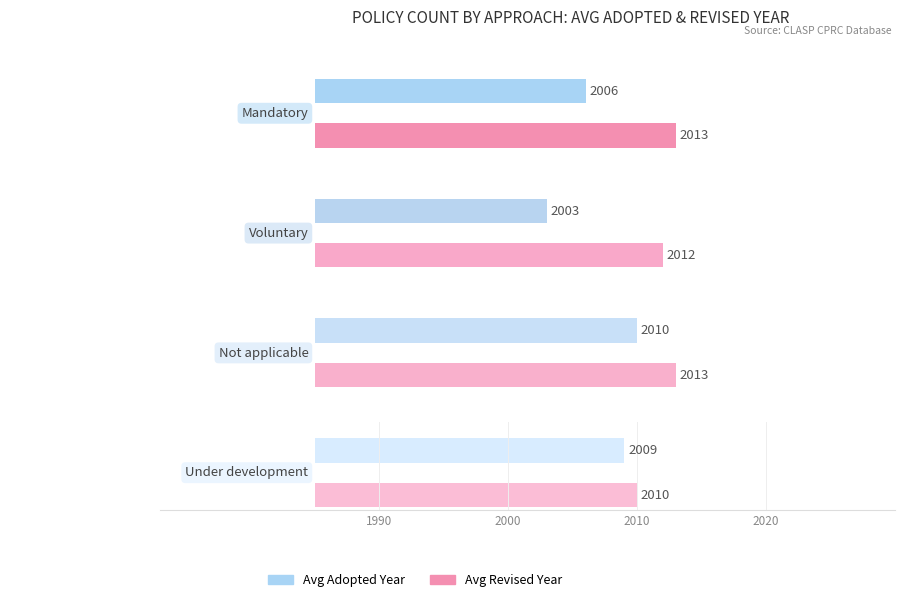

How many groups of bars are there?

4